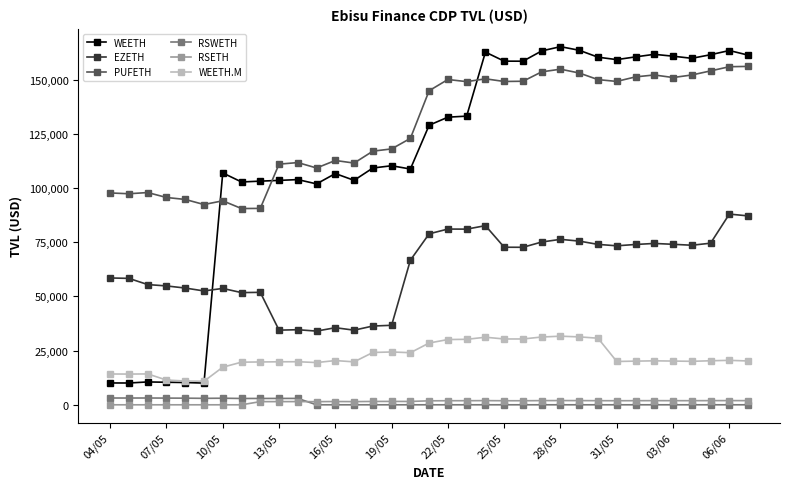

What is the minimum value for PUFETH?

90557.4